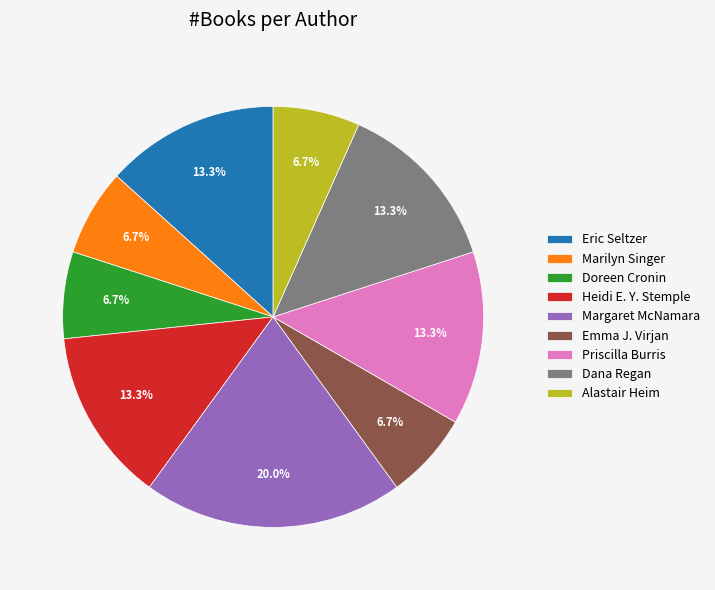

Is Alastair Heim the majority of the pie?

No